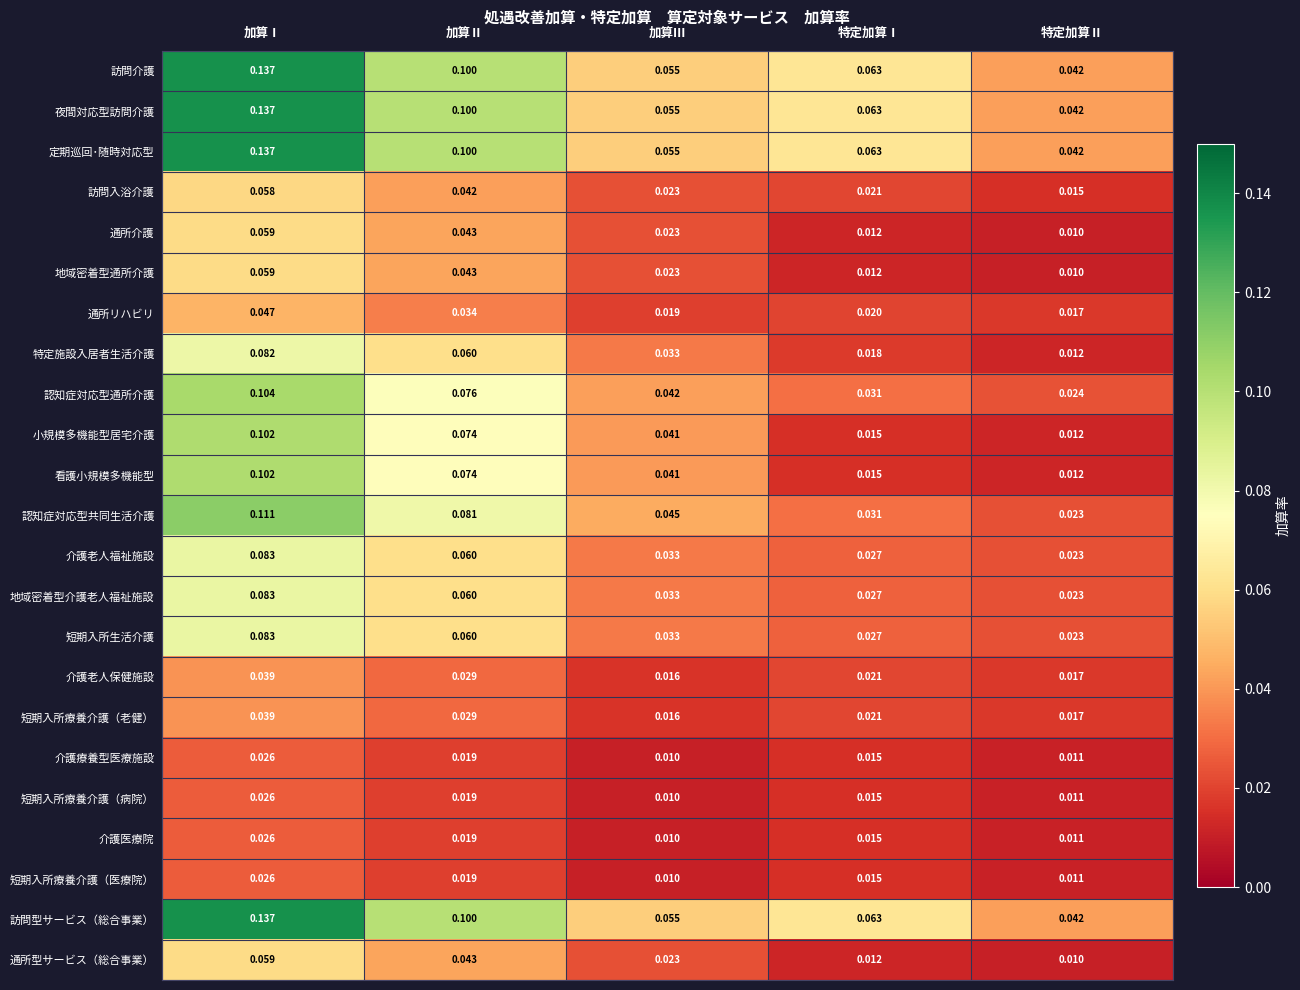

Rank the categories by 短期入所療養介護（医療院） value from lowest to highest.

加算Ⅲ, 特定加算Ⅱ, 特定加算Ⅰ, 加算Ⅱ, 加算Ⅰ